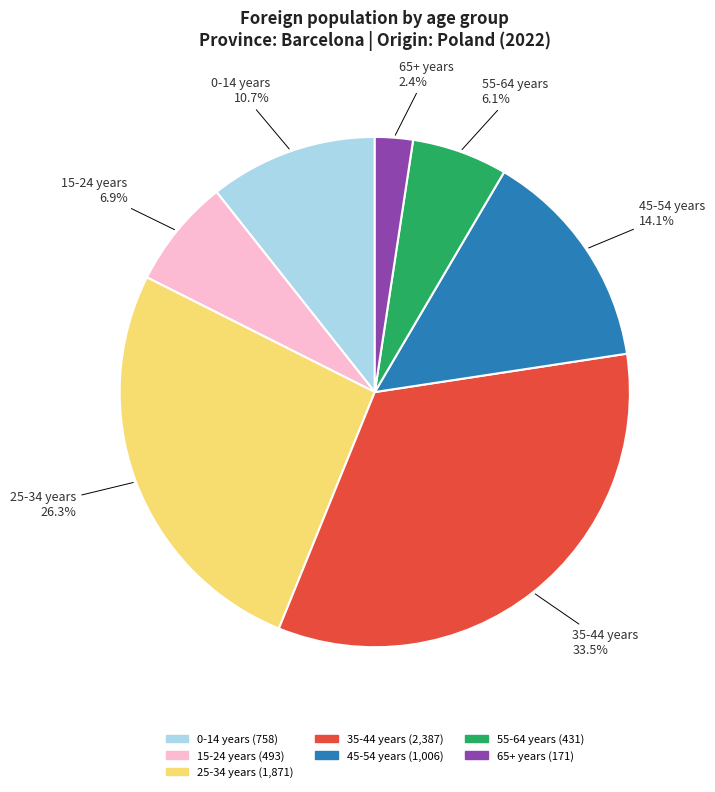

Is there a majority slice in this chart?

No